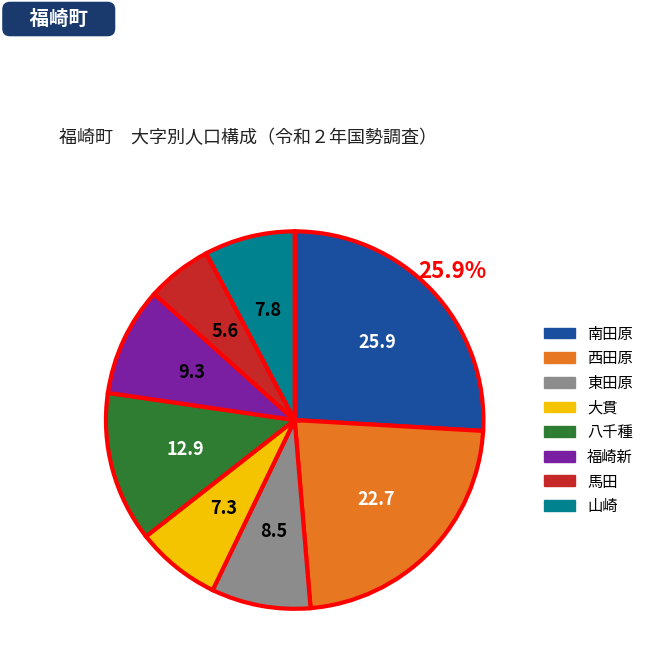

Is there any slice that represents more than half of the pie?

No